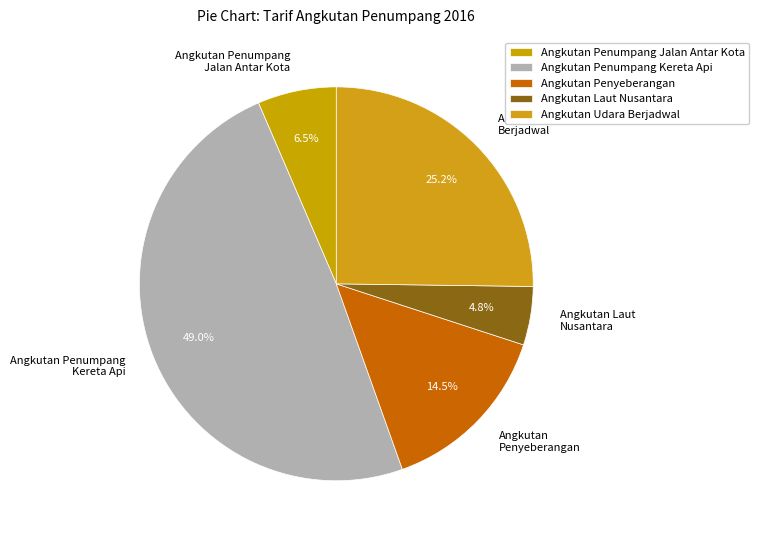

How many segments does this pie chart have?

5